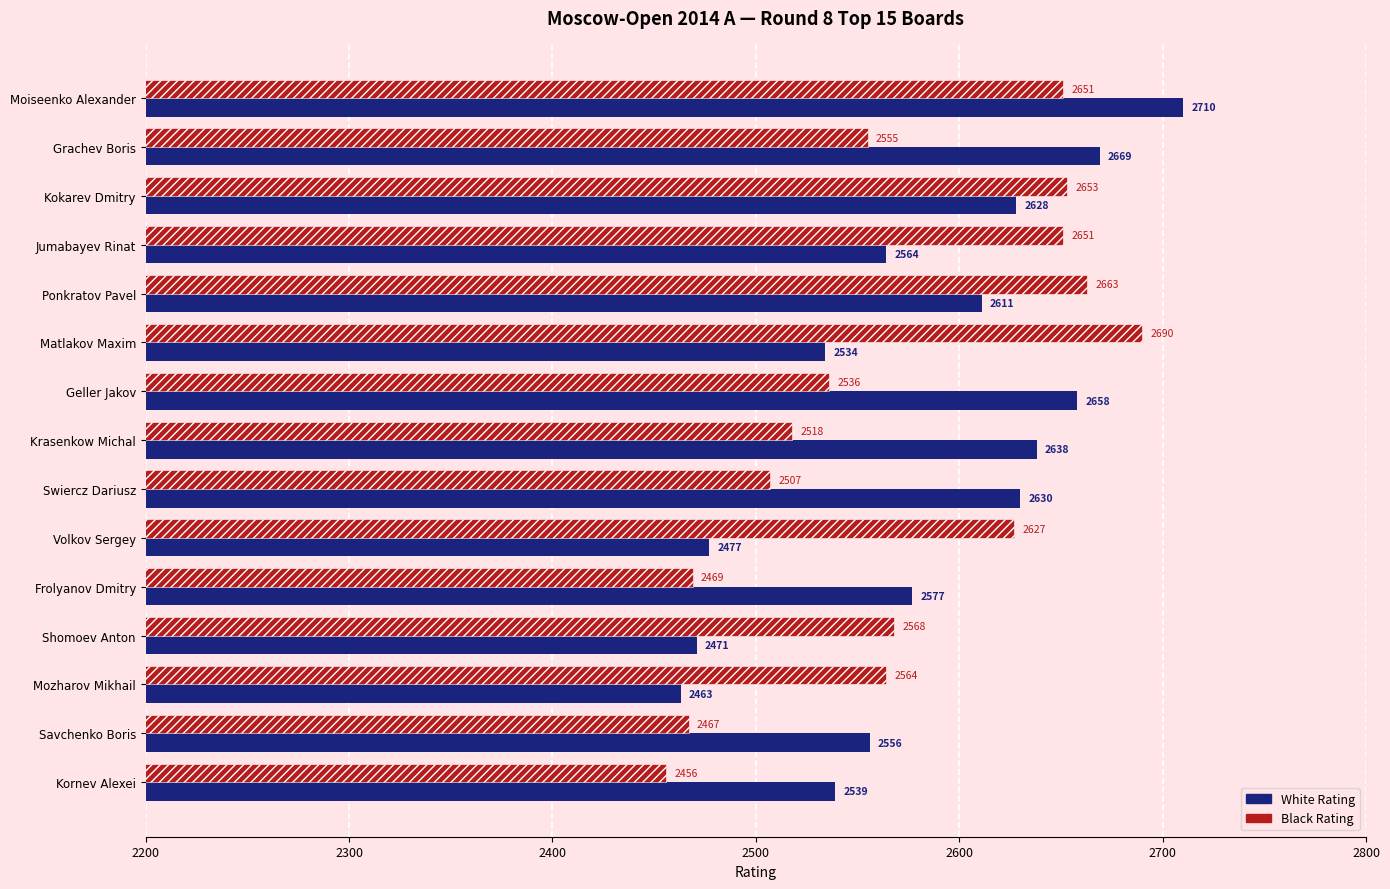

The Black Rating series shows 1436 at Geller Jakov. True or false?

False